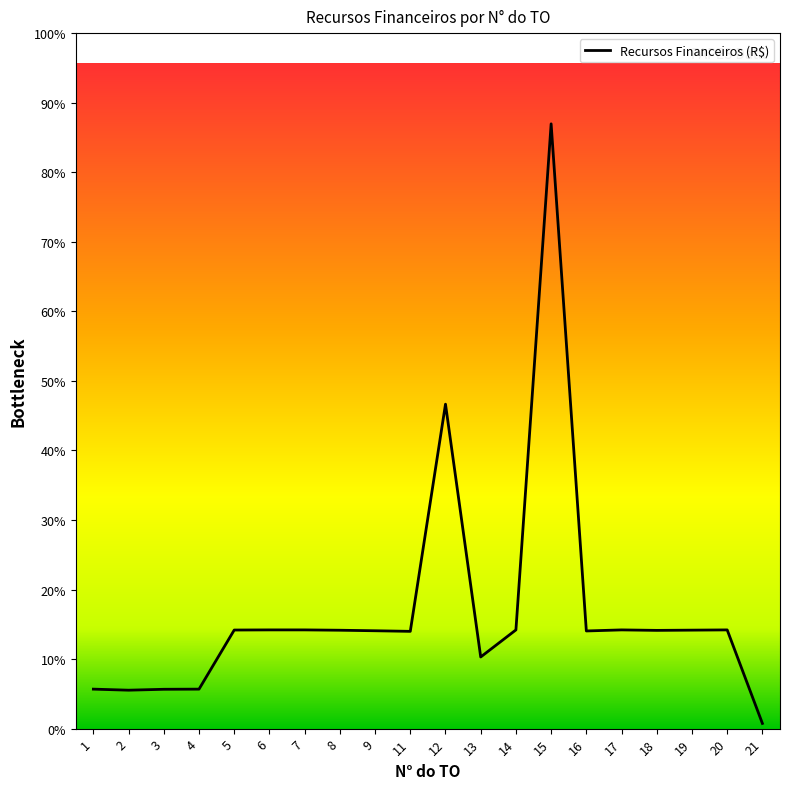

Rank the categories by value from highest to lowest.

15, 12, 6, 7, 14, 17, 20, 5, 19, 8, 18, 9, 16, 11, 13, 1, 4, 3, 2, 21